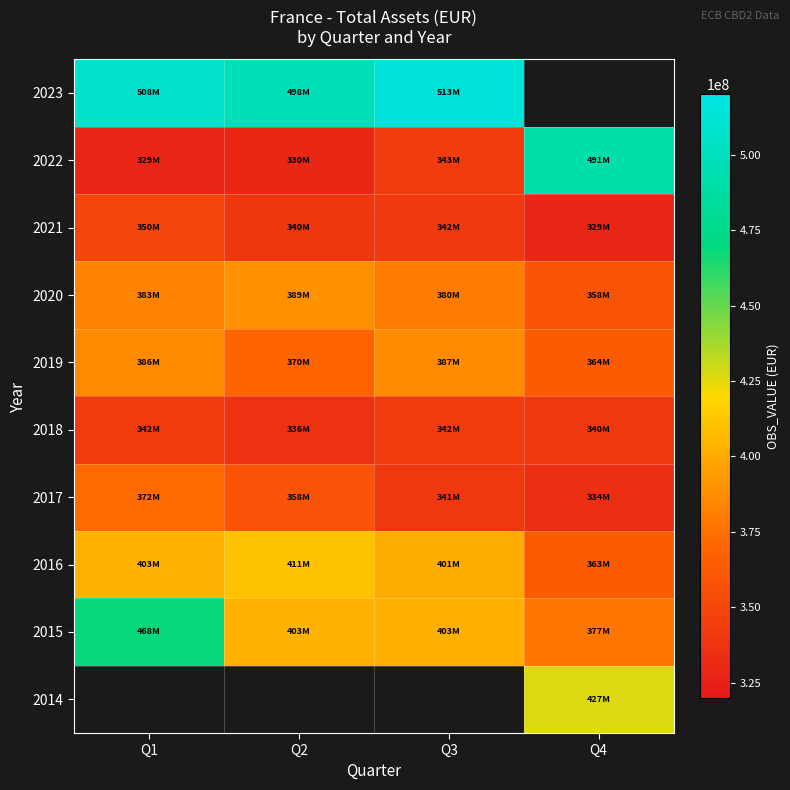

At which label does 2021 reach its minimum?

Q4